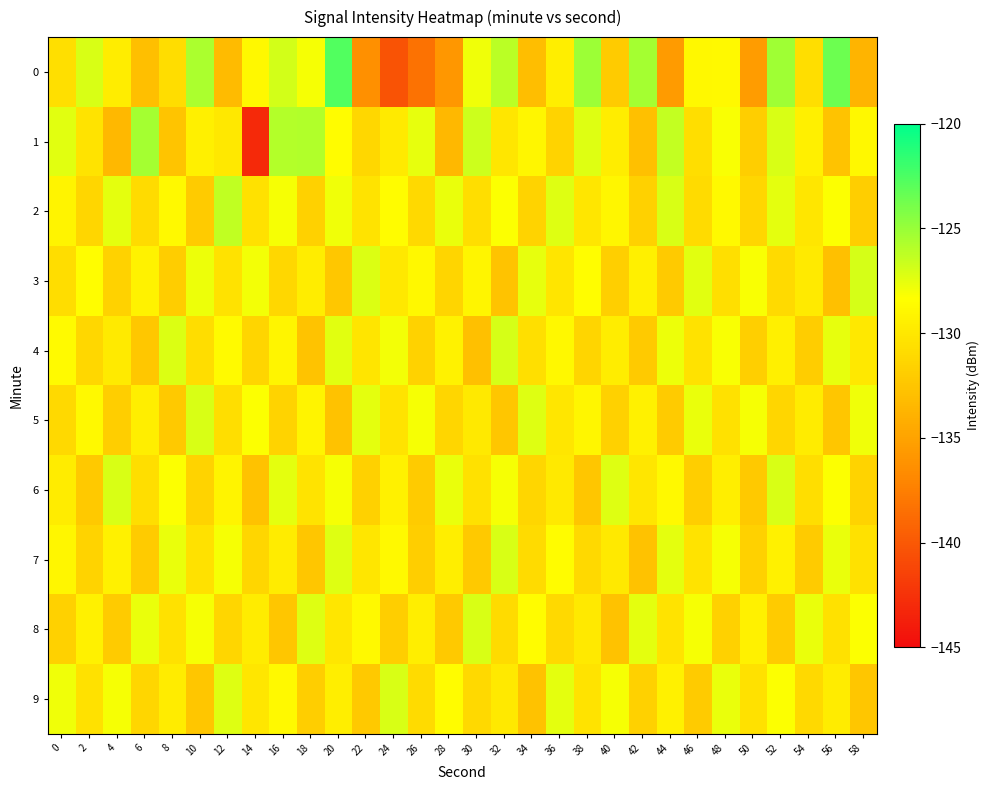

At 16, list the series in order from smallest to largest.

8, 5, 3, 7, 4, 9, 2, 6, 0, 1